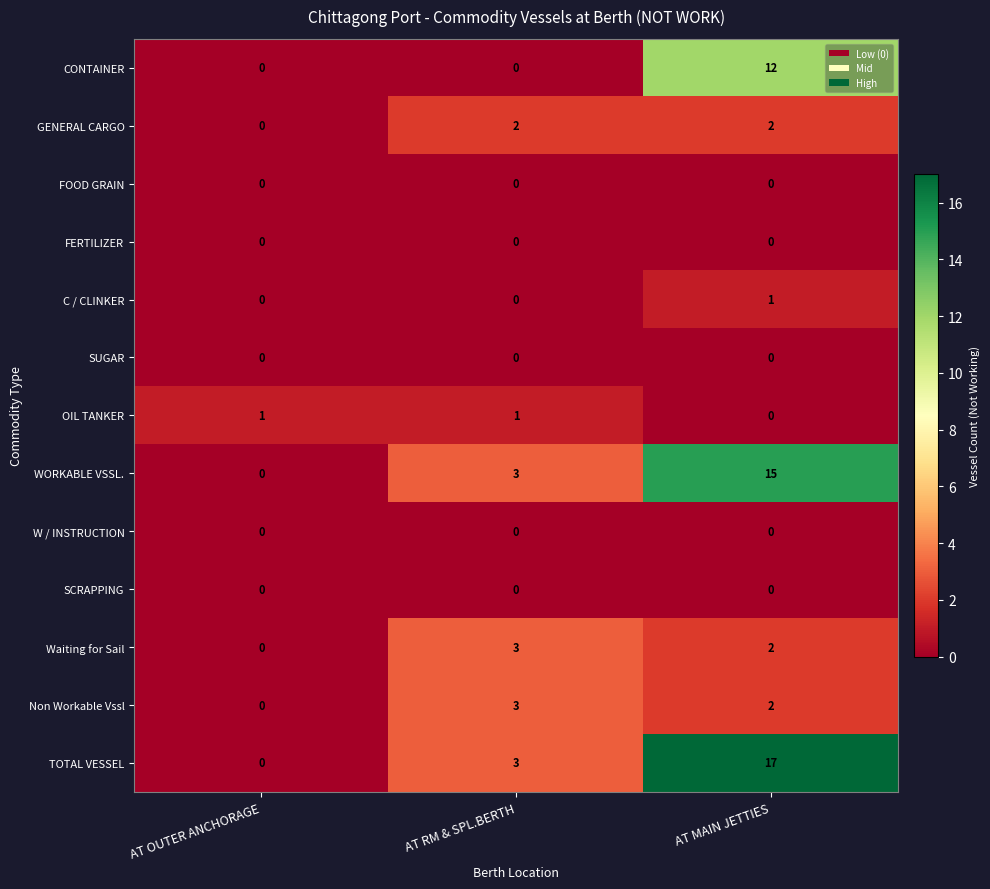

Count the number of categories in the chart.

3